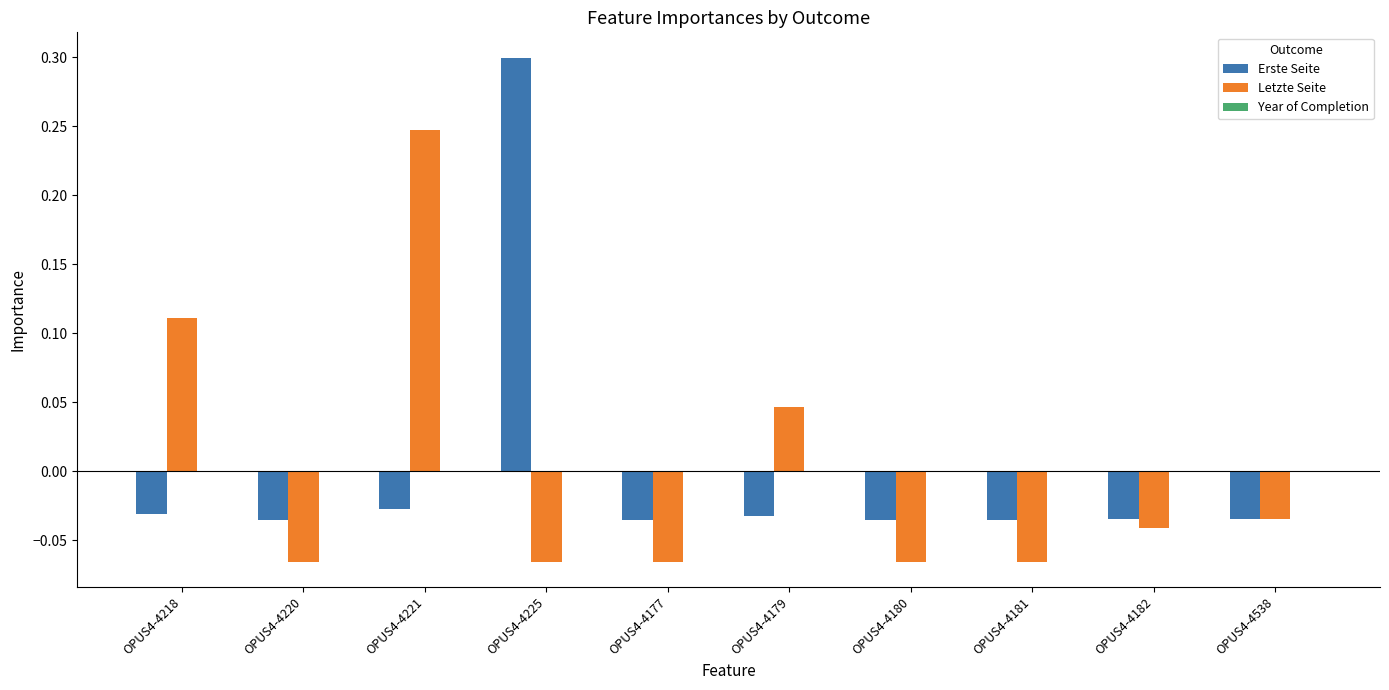

At OPUS4-4220, list the series in order from largest to smallest.

Erste Seite, Letzte Seite